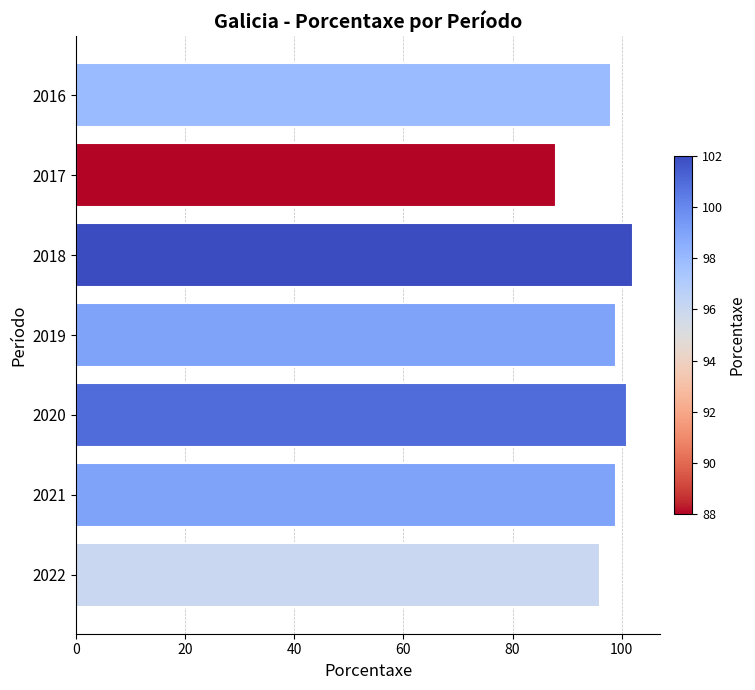

What is the value of the 5th bar from the top?

101